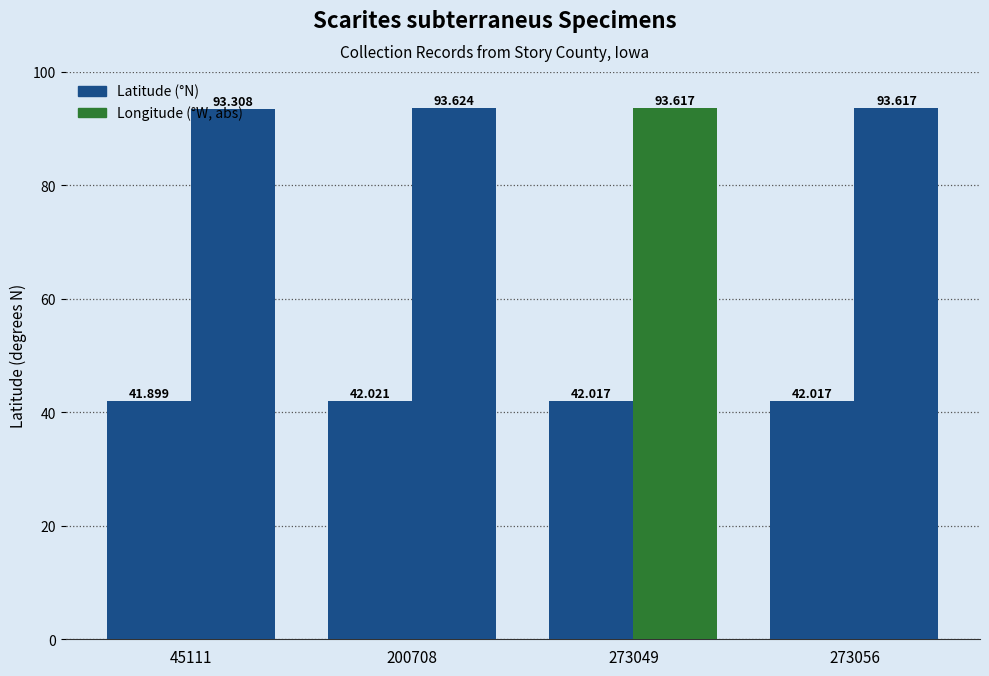

At which category is the sum across all series the highest?

200708